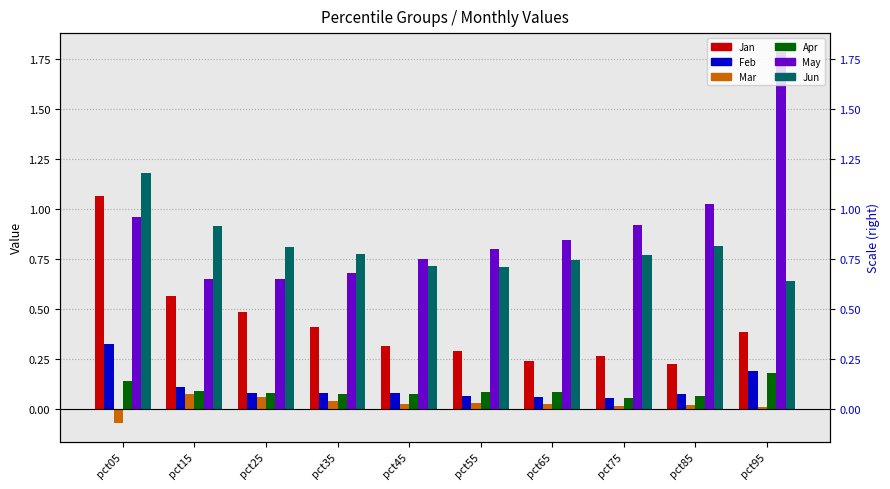

Reading right to left, transcribe all the data shown in this chart.

Jan: pct95=0.4	pct85=0.2	pct75=0.3	pct65=0.2	pct55=0.3	pct45=0.3	pct35=0.4	pct25=0.5	pct15=0.6	pct05=1.1
Feb: pct95=0.2	pct85=0.1	pct75=0.1	pct65=0.1	pct55=0.1	pct45=0.1	pct35=0.1	pct25=0.1	pct15=0.1	pct05=0.3
Mar: pct95=0.0	pct85=0.0	pct75=0.0	pct65=0.0	pct55=0.0	pct45=0.0	pct35=0.0	pct25=0.1	pct15=0.1	pct05=-0.1
Apr: pct95=0.2	pct85=0.1	pct75=0.1	pct65=0.1	pct55=0.1	pct45=0.1	pct35=0.1	pct25=0.1	pct15=0.1	pct05=0.1
May: pct95=1.8	pct85=1.0	pct75=0.9	pct65=0.8	pct55=0.8	pct45=0.7	pct35=0.7	pct25=0.7	pct15=0.7	pct05=1.0
Jun: pct95=0.6	pct85=0.8	pct75=0.8	pct65=0.7	pct55=0.7	pct45=0.7	pct35=0.8	pct25=0.8	pct15=0.9	pct05=1.2